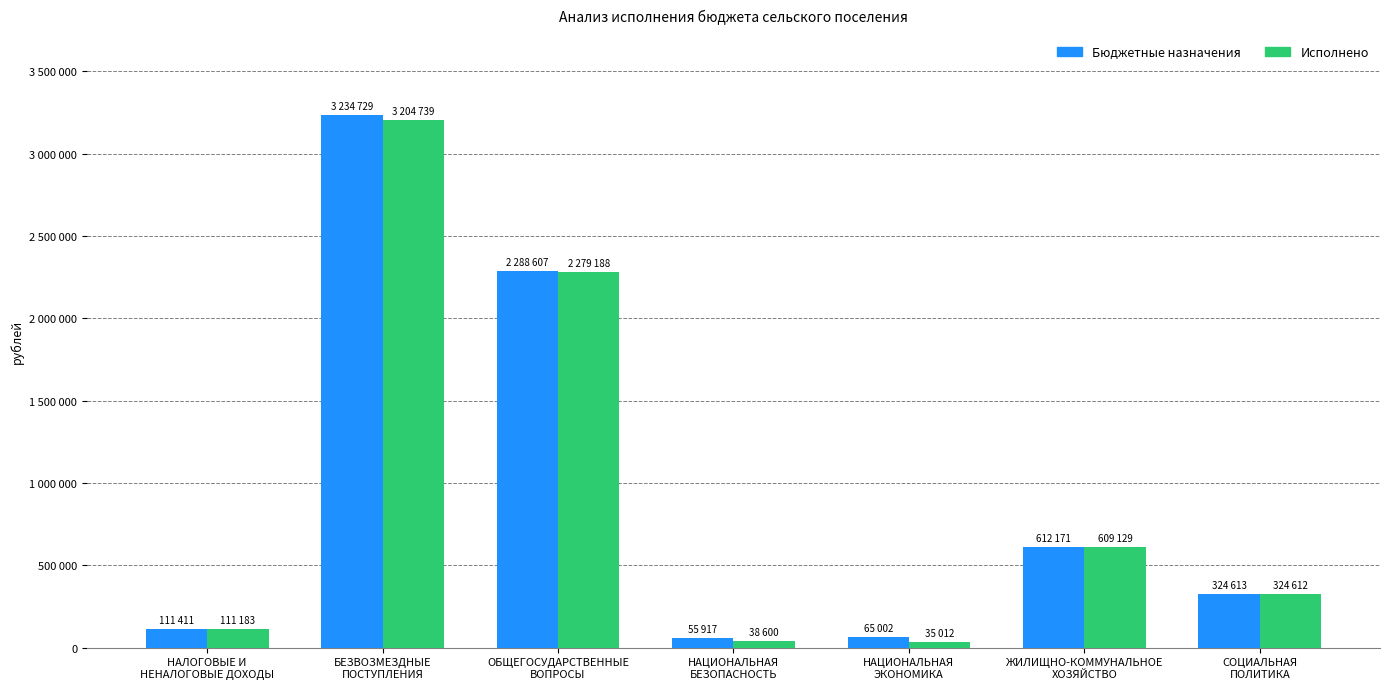

Reading left to right, transcribe all the data shown in this chart.

Бюджетные назначения: 111411.0	3234729.2	2288607.0	55917.0	65002.0	612171.2	324613.0
Исполнено: 111182.9	3204739.2	2279188.0	38600.0	35012.0	609129.0	324612.0